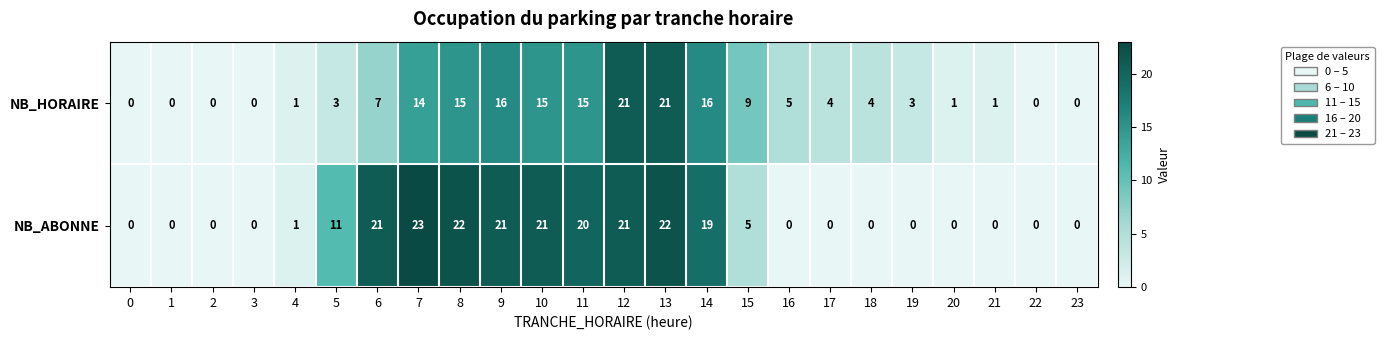

True or false: NB_HORAIRE has a value of 10 at 13.

False